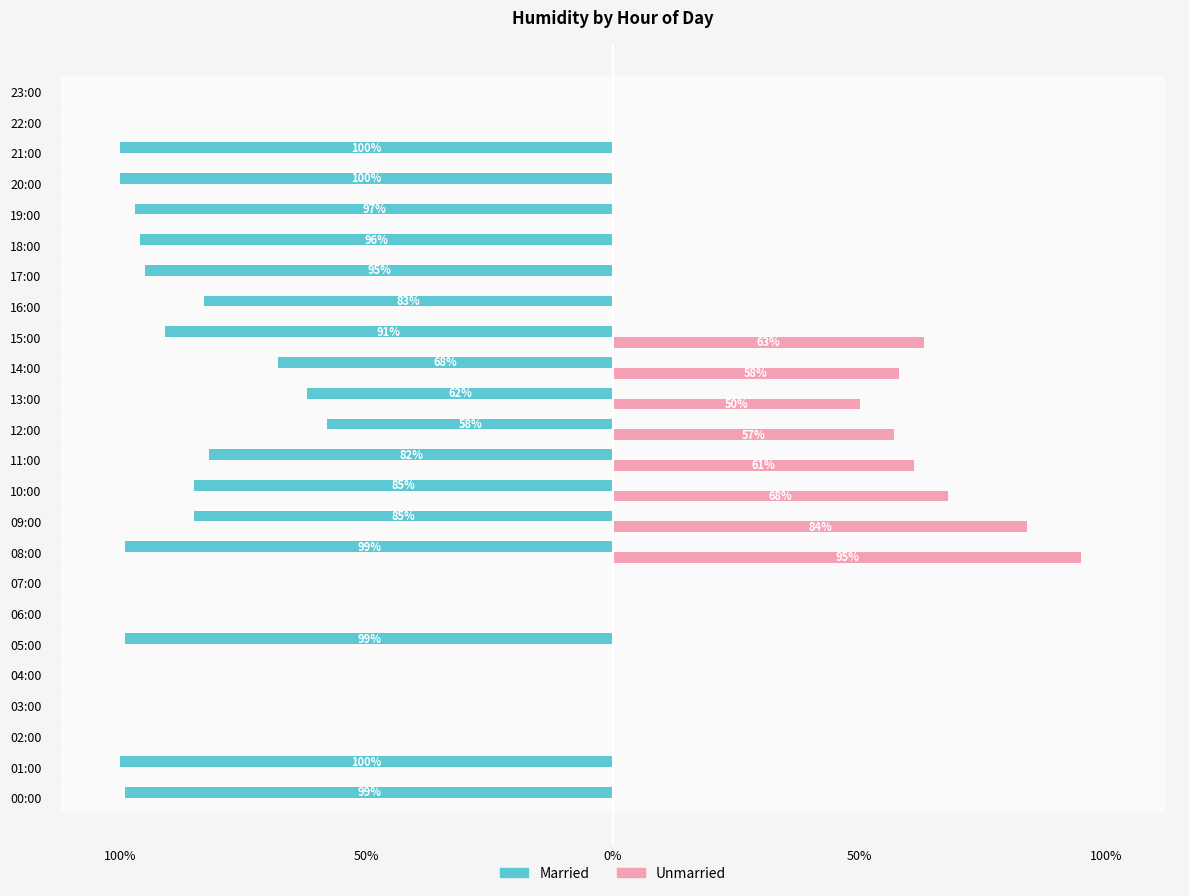

What are all the series names shown in the legend?

Married, Unmarried